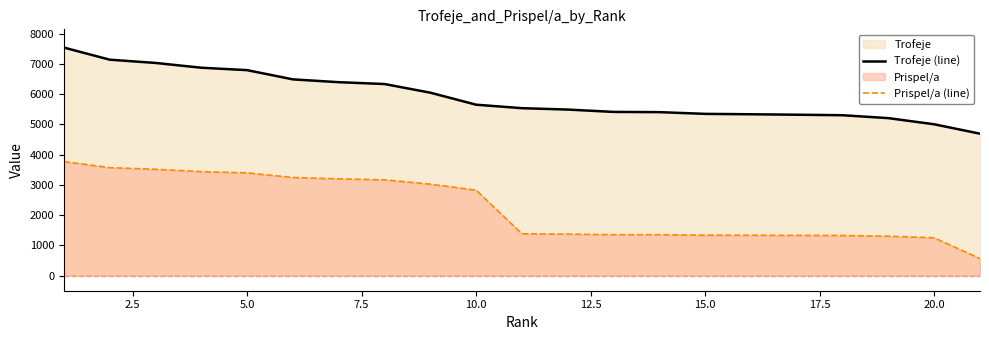

Which series has the largest range (max minus min)?

Prispel/a (line)